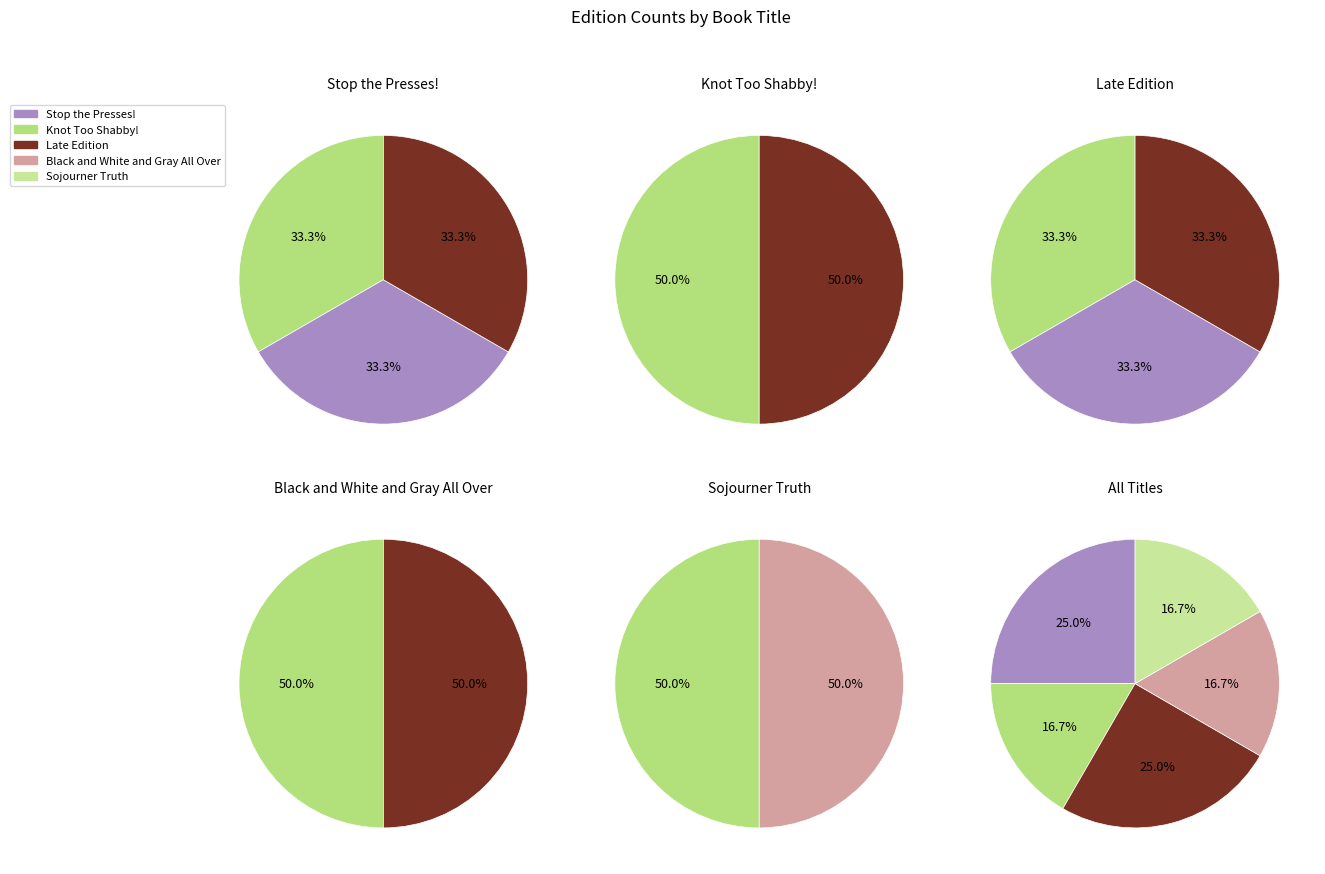

To the nearest percent, what is the difference between the Black and White and Gray All Over and Late Edition slice percentages?

8%